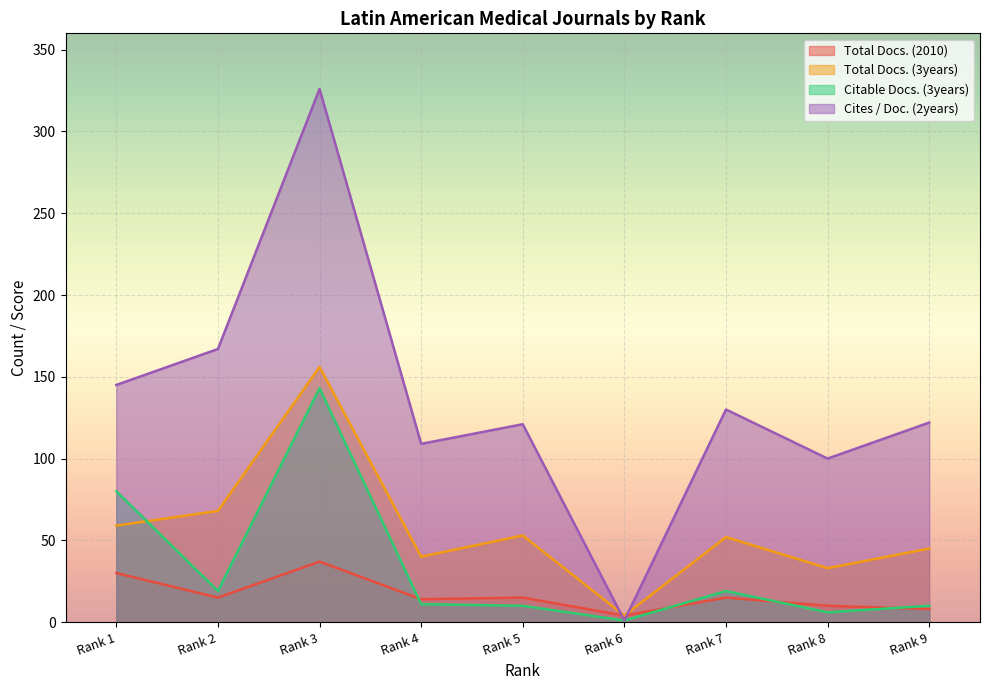

Where is the first local minimum for Citable Docs. (3years)?

Rank 2